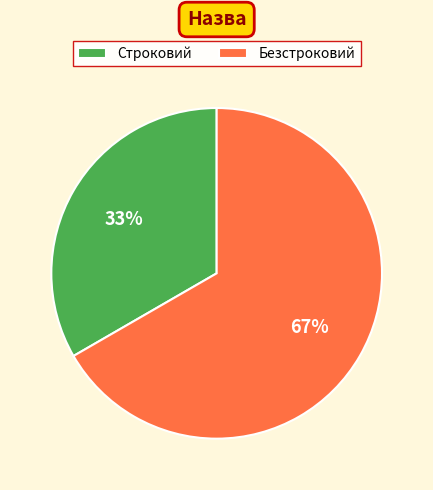

Count the number of slices in the pie.

2